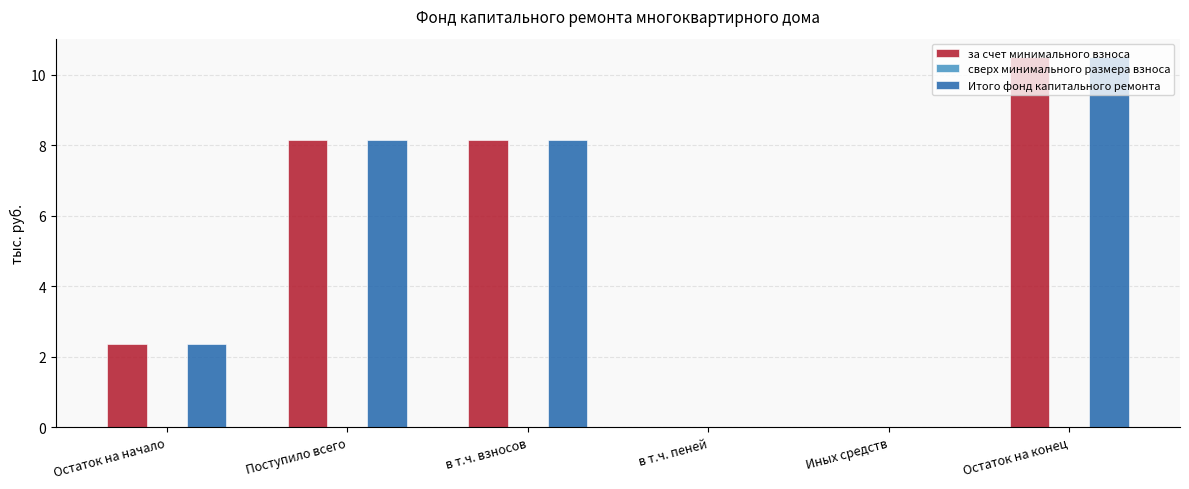

The Итого фонд капитального ремонта series shows 12.3 at в т.ч. взносов. True or false?

False